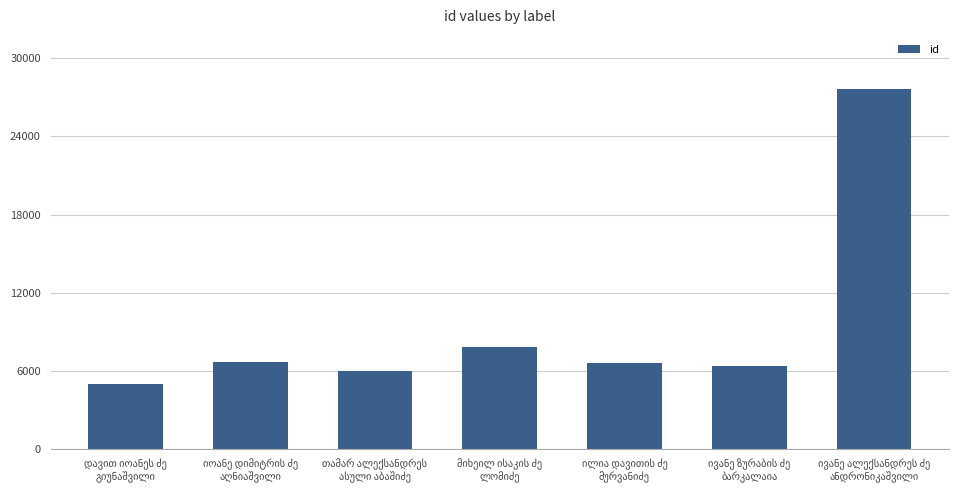

How many distinct data groups are displayed?

1